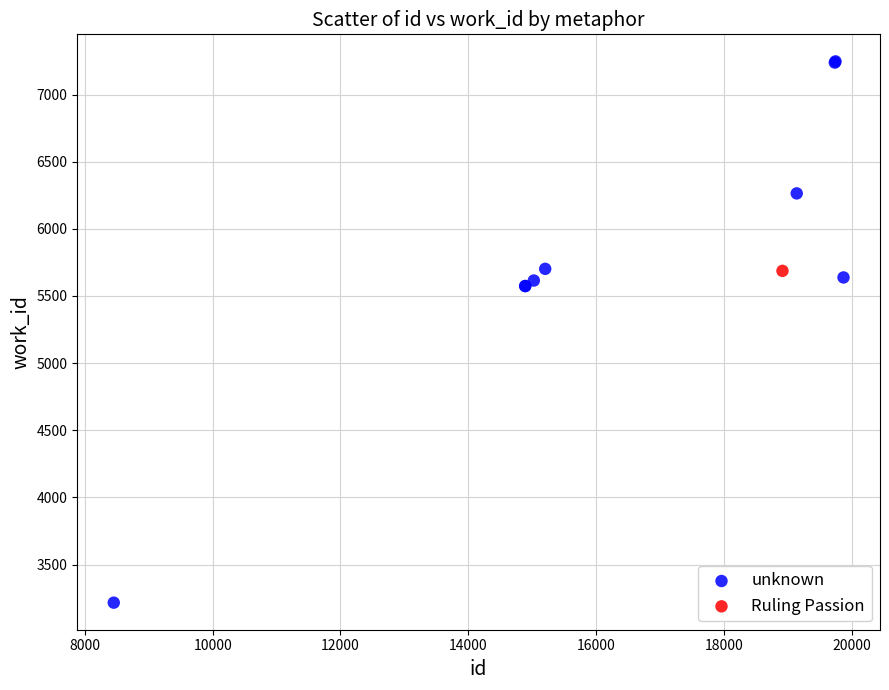

What are all the series names shown in the legend?

unknown, Ruling Passion